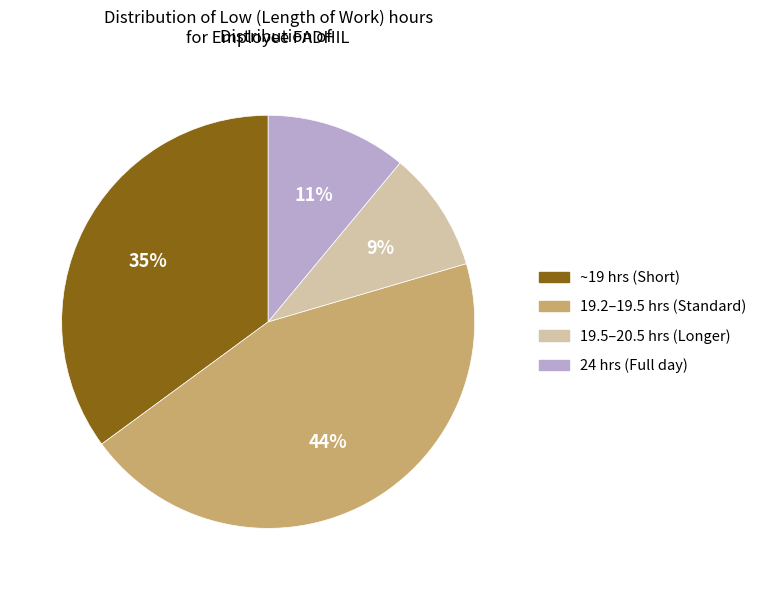

To the nearest percent, what is the difference between the largest and smallest slice percentages?

35%